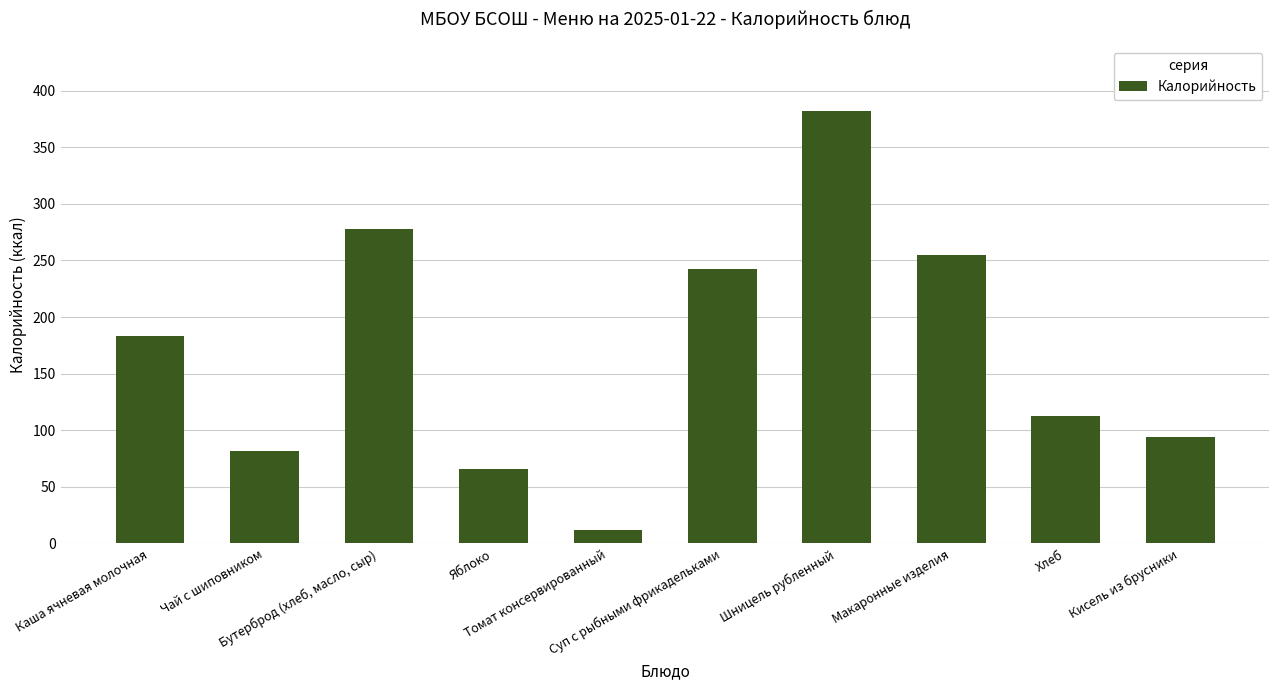

Is it true that the value at Шницель рубленный is 541?

False